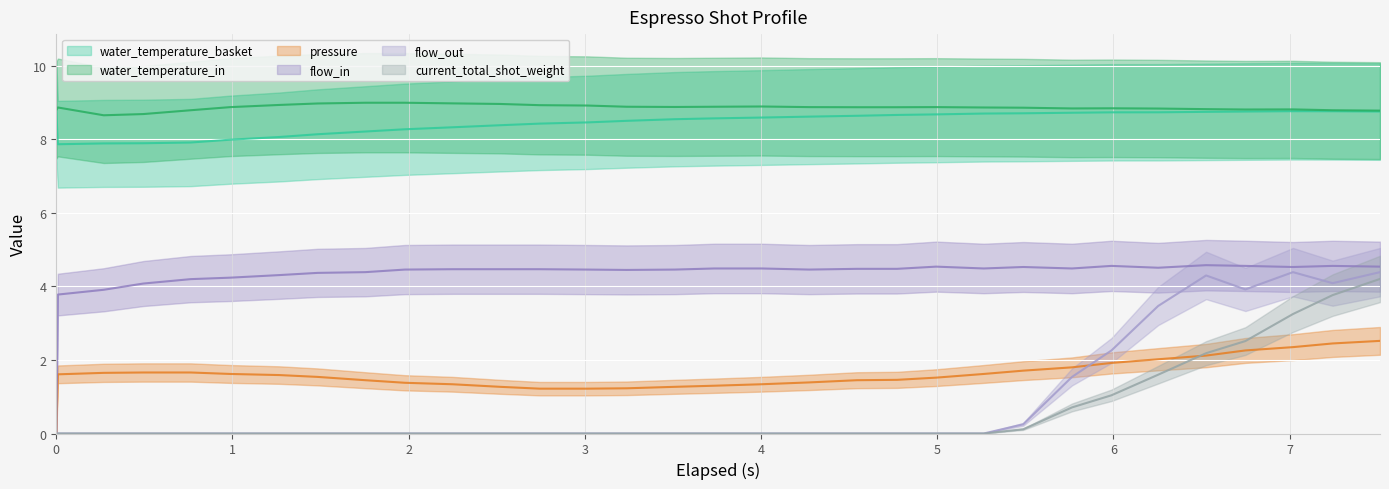

True or false: water_temperature_in and flow_in cross at least once.

False